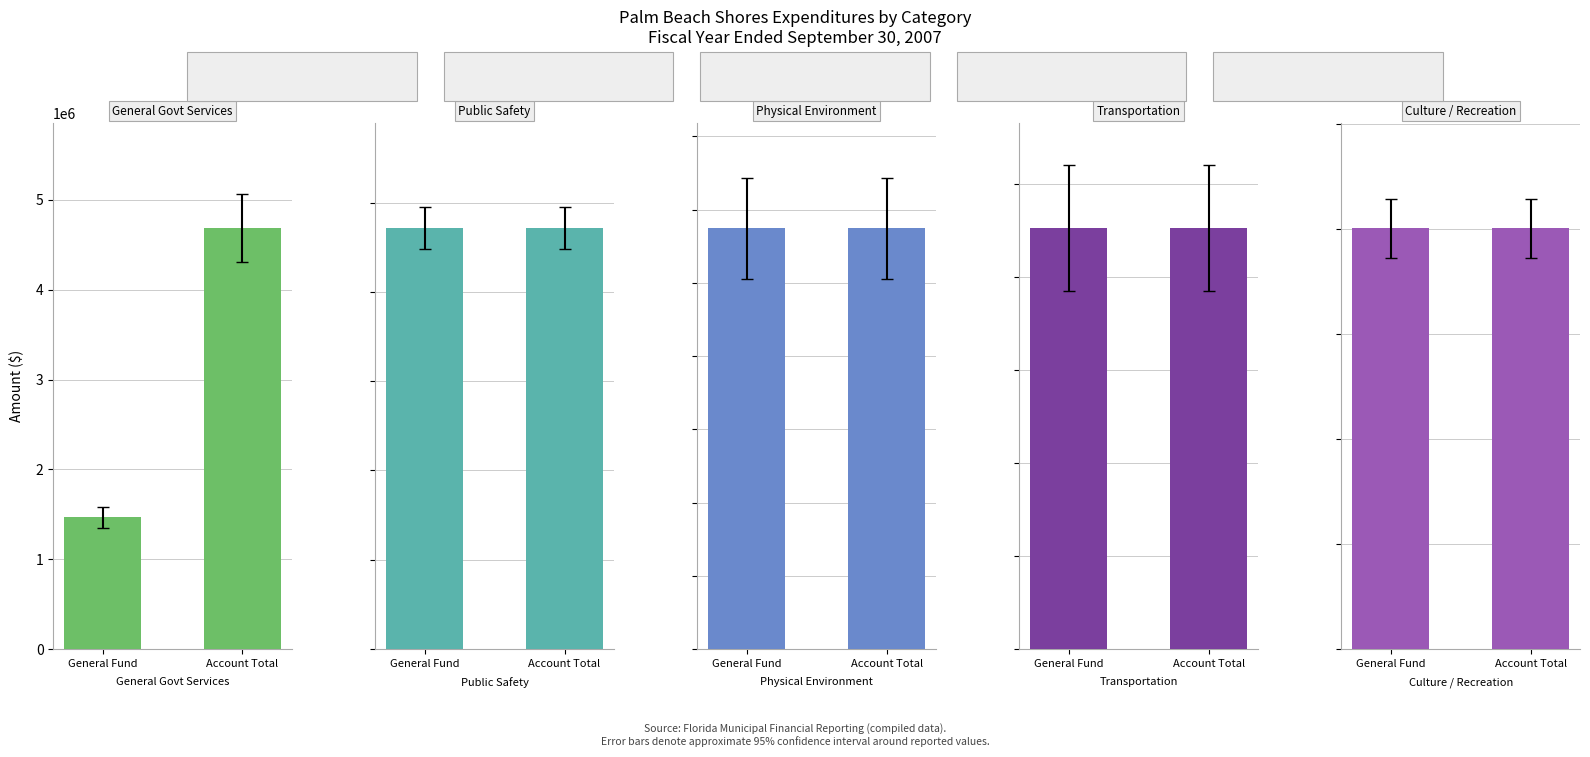

What is the difference between the highest and lowest values at General Fund?

2266261